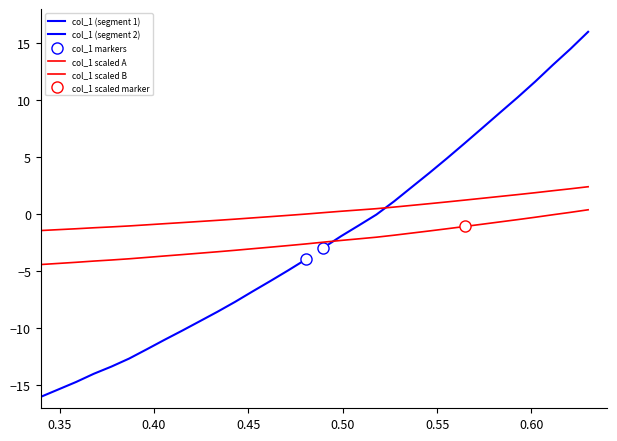

How many positive values are there?

2